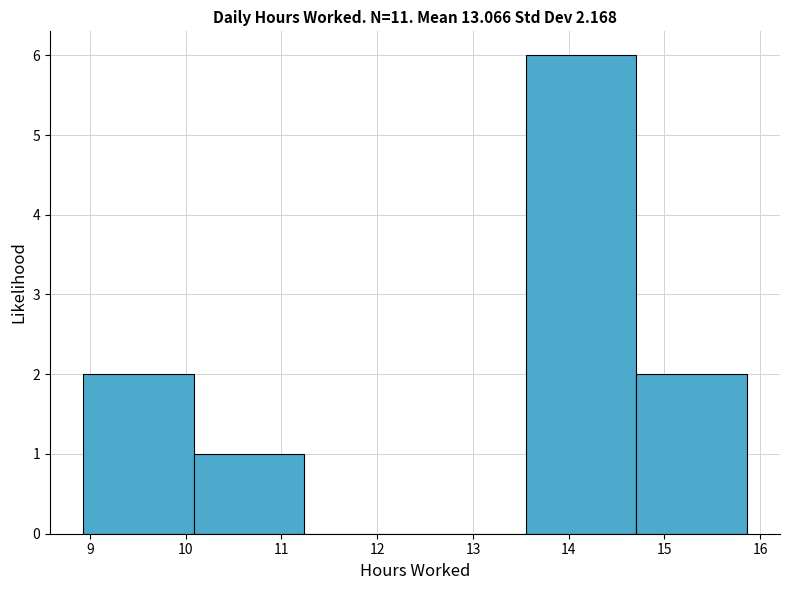

What is the height of the bar covering 14.7 to 15.9 on the x-axis? Neither the bar edges nor the heights are printed on the chart, so give them approximately, as read against the axes.

2